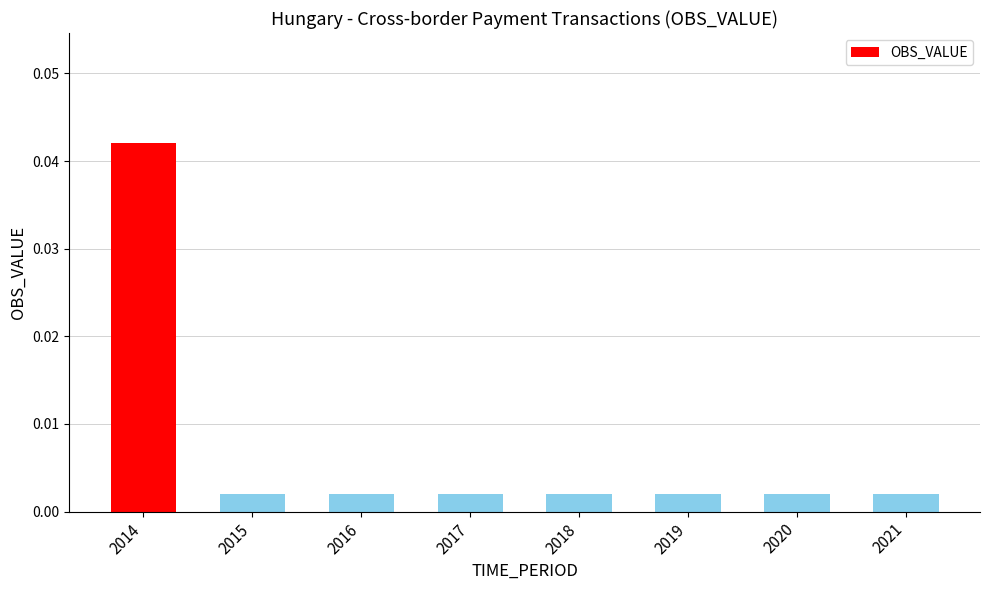

Which category has the highest value across all series?

2014